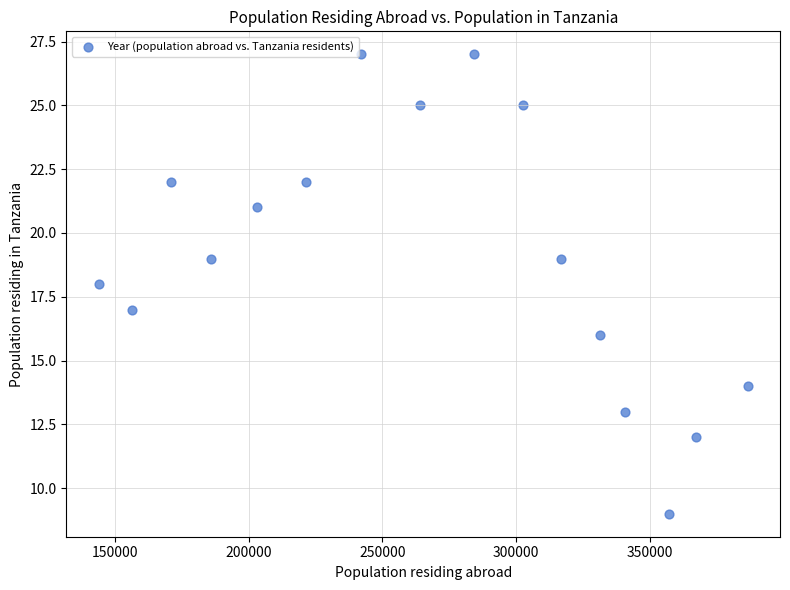

What is the range of X values (max minus min)?

242484